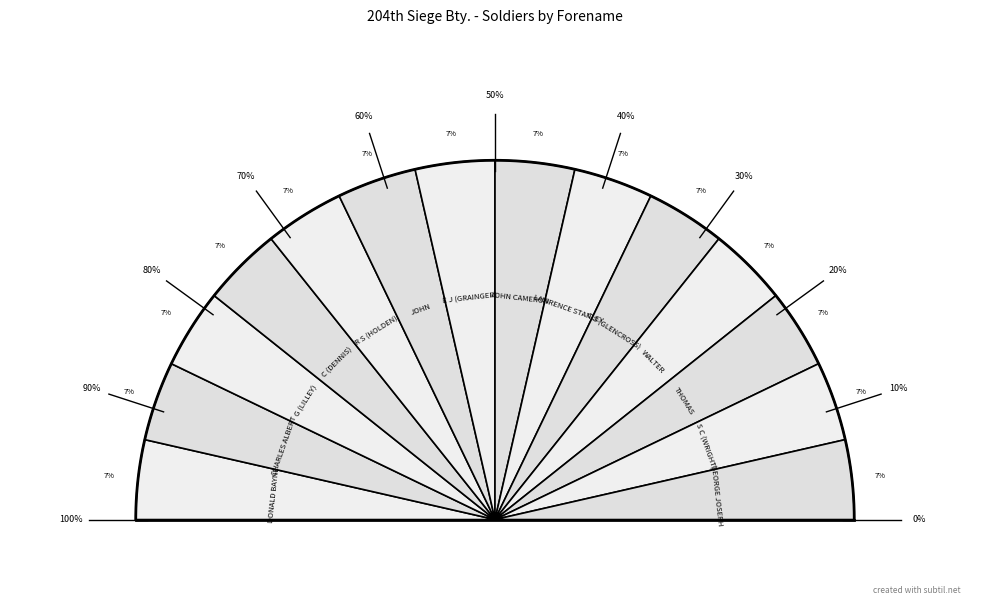

Rank the categories by value from highest to lowest.

JOHN CAMERON, E J (GRAINGER), C (DENNIS), S C (WRIGHT), THOMAS, WALTER, C S (GLENCROSS), G (LILLEY), DONALD BAYNE, GEORGE JOSEPH, CHARLES ALBERT, JOHN, R S (HOLDEN), LAWRENCE STANLEY